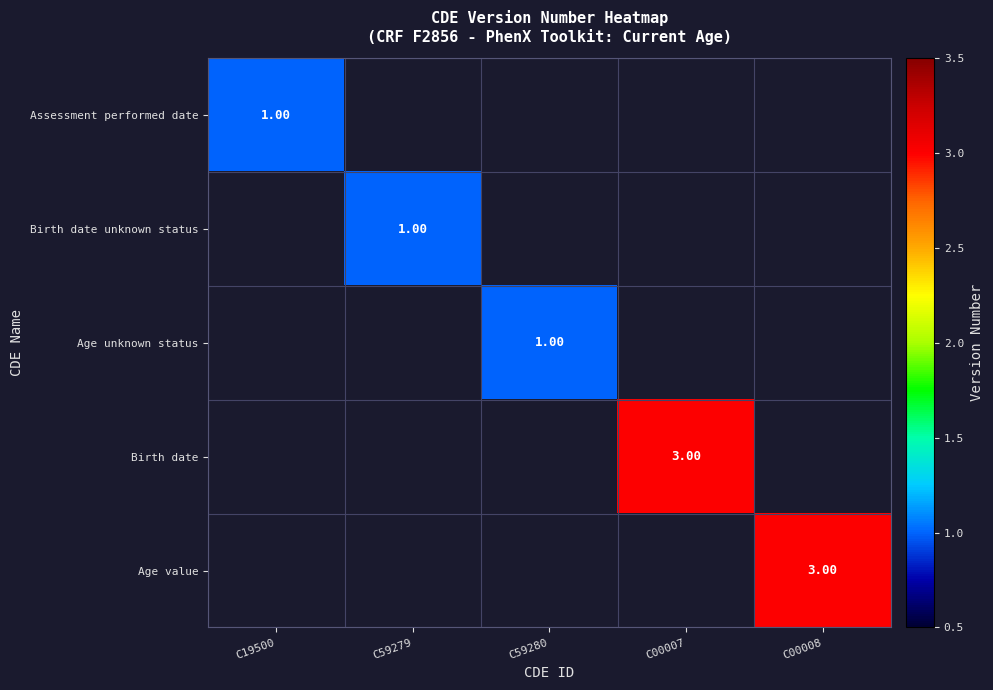

List the series in order of their overall mean, lowest first.

Assessment performed date, Birth date unknown status, Age unknown status, Birth date, Age value